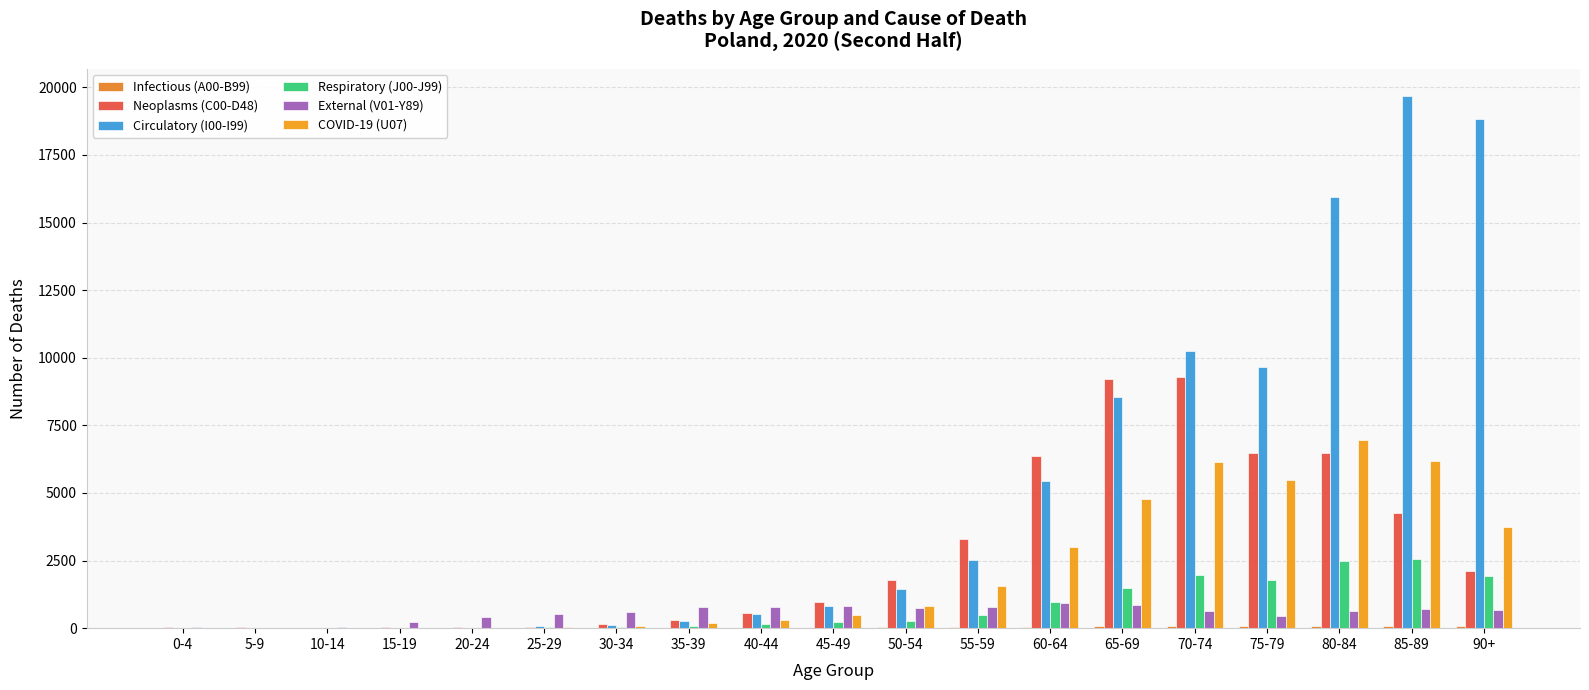

How many data points does each series have?

19